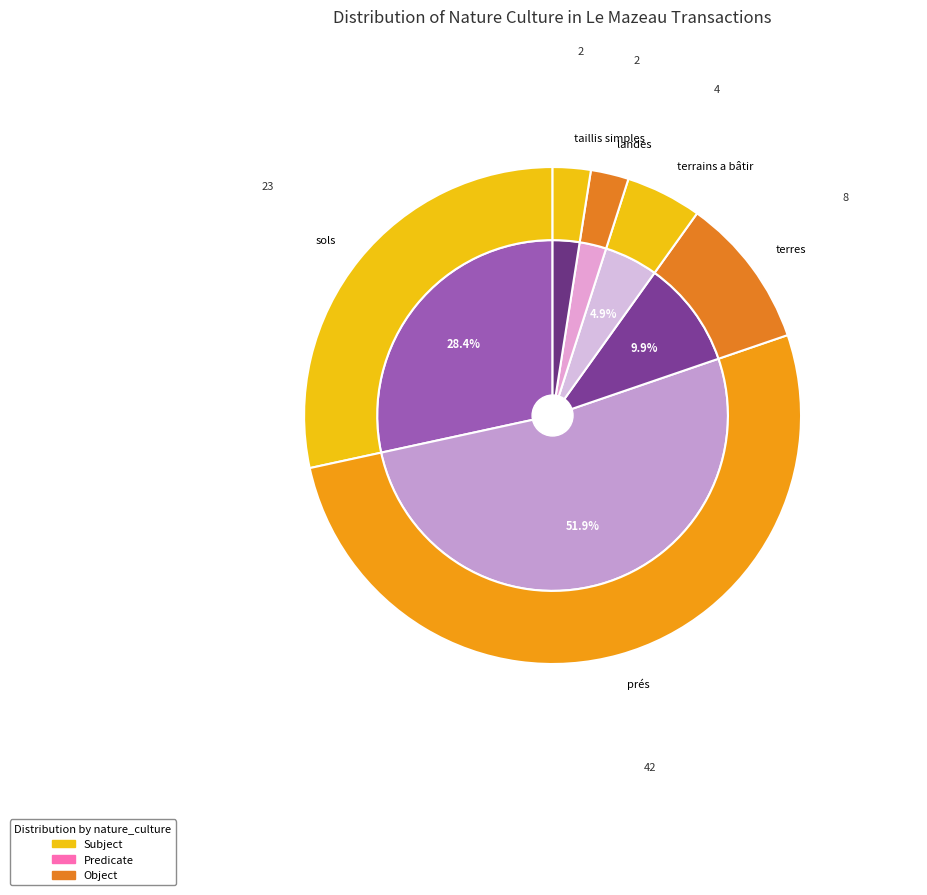

To the nearest percent, what percentage of the pie is landes?

2%